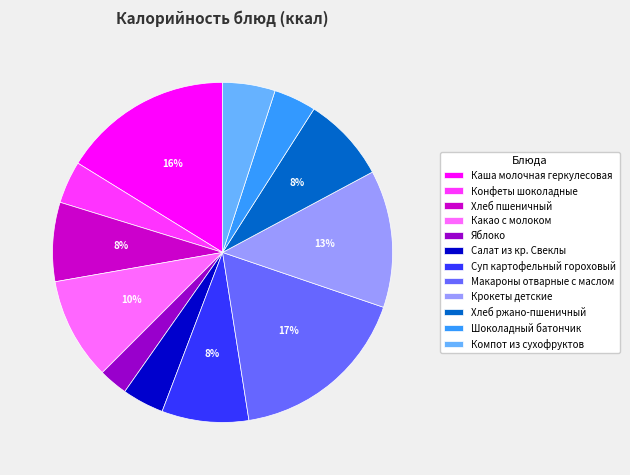

Does any single category account for the majority?

No